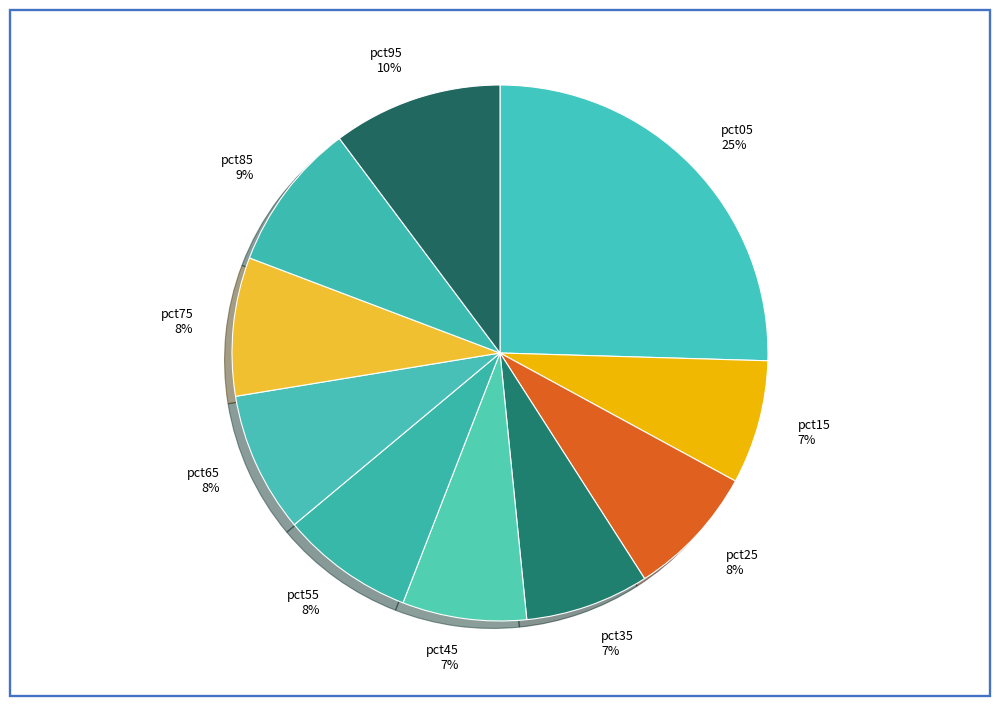

Is pct65 the majority of the pie?

No